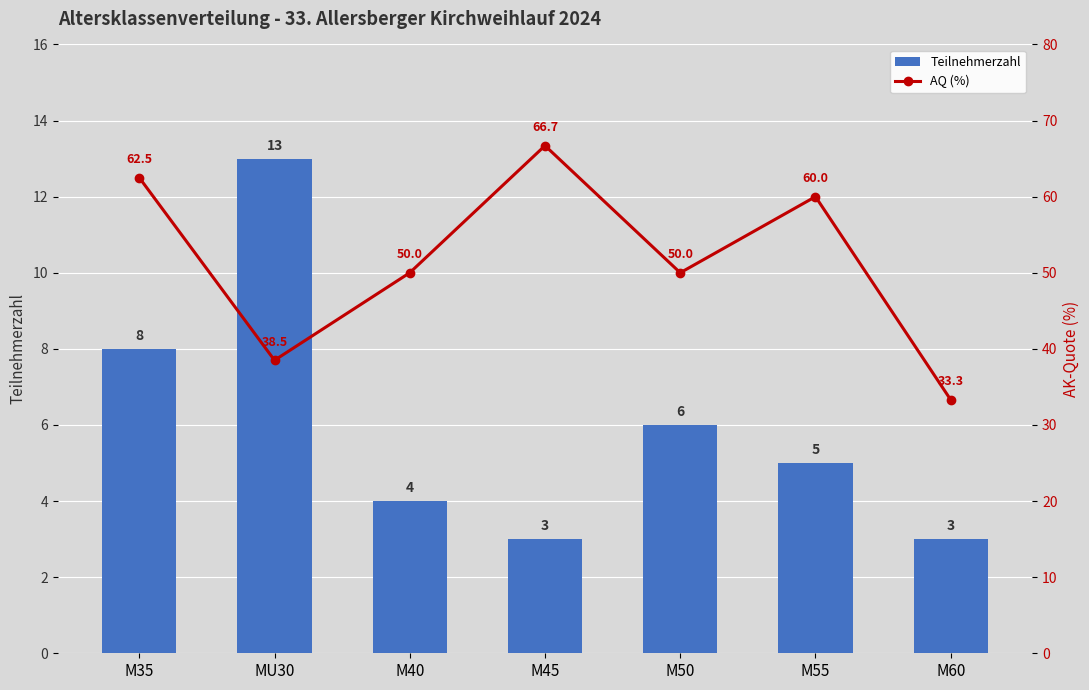

List the series in order of their overall mean, highest first.

AQ (%), Teilnehmerzahl